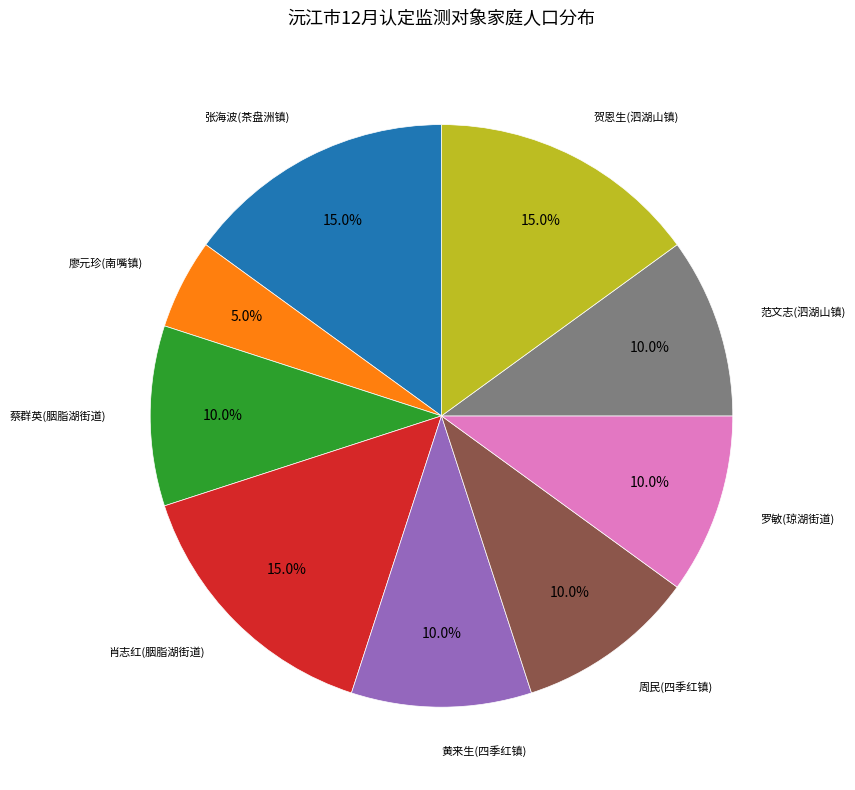

Which slice is the smallest?

廖元珍(南嘴镇)